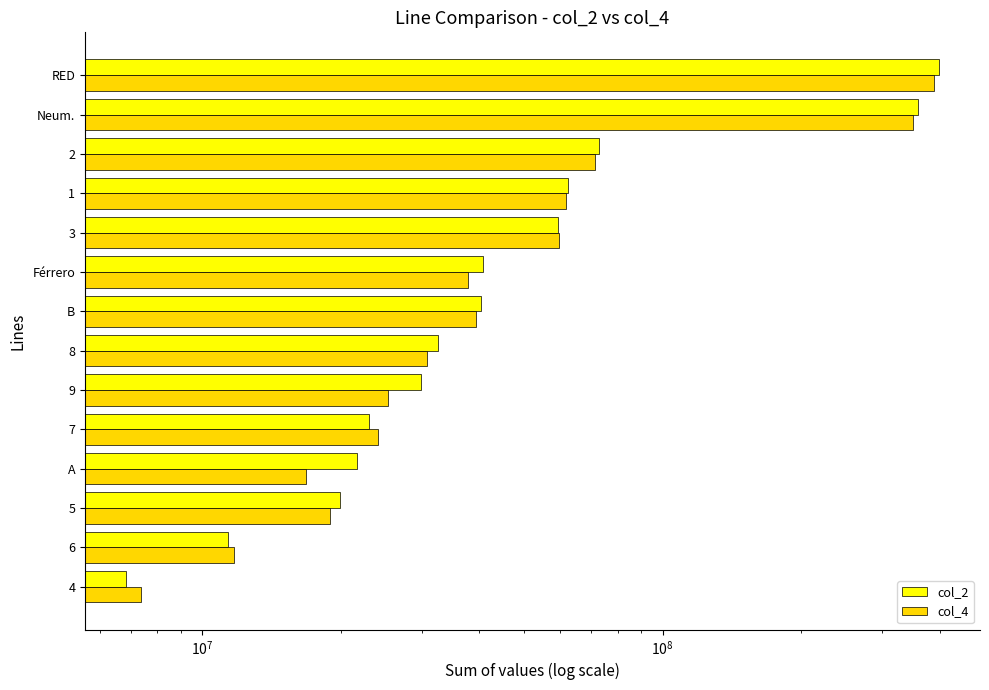

Which series has the largest range (max minus min)?

col_2